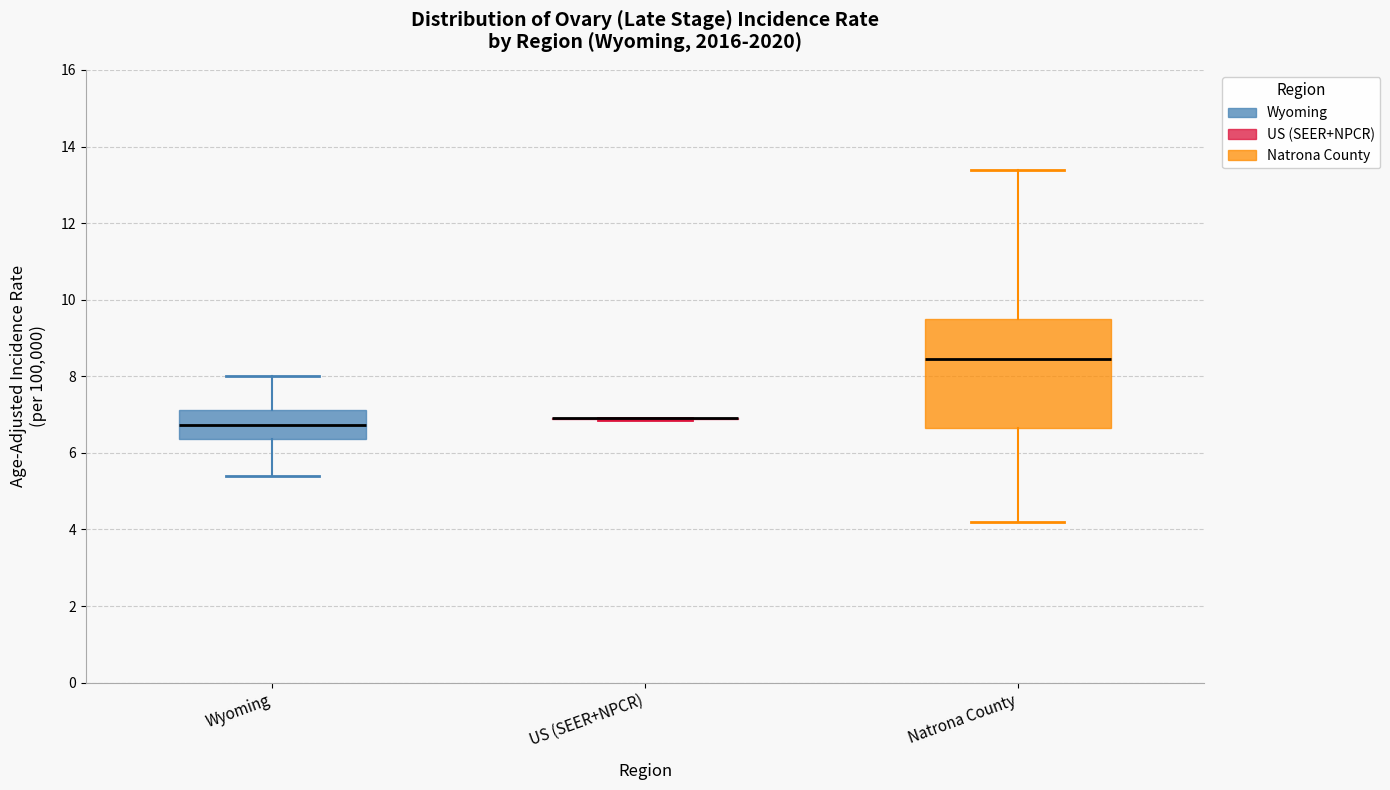

Comparing the boxes themselves (not the whiskers), which one is the tallest?

Natrona County